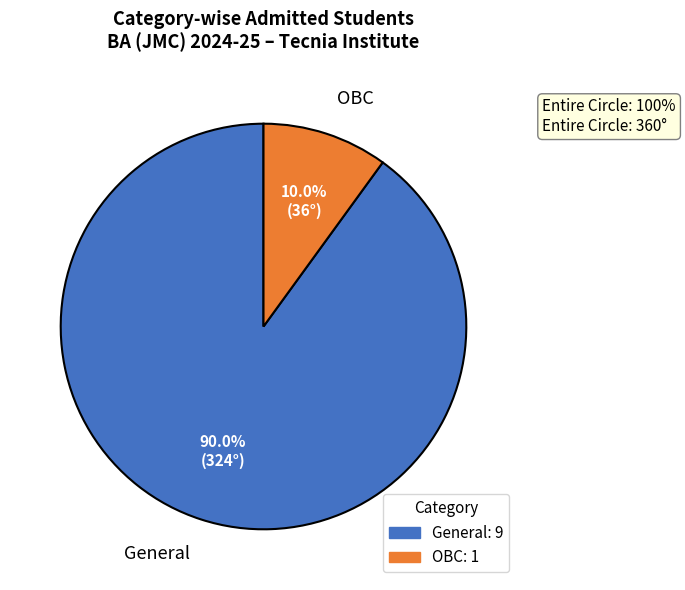

How much of the chart is everything except OBC?

90.0%